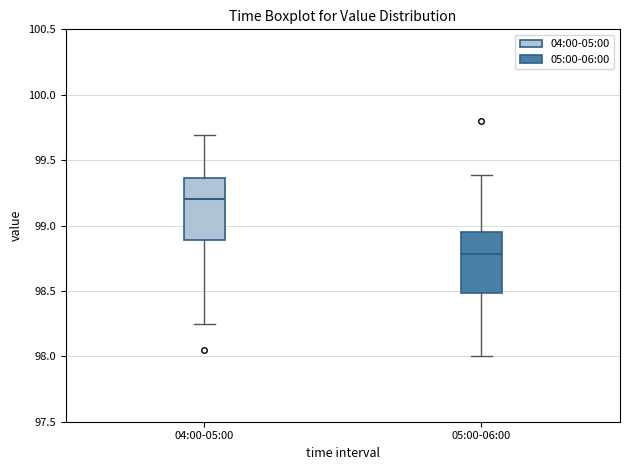

Reading left to right, transcribe this box plot: for each box, give where its median line is, the range the box spans, and where its two whiskers end, as read against the y-axis. The values are not printed on the chart, so give them approximately, as read against the axis.

04:00-05:00: median 99.20, box 98.90 to 99.35, whiskers 98.25 to 99.70
05:00-06:00: median 98.80, box 98.50 to 98.95, whiskers 98.00 to 99.40